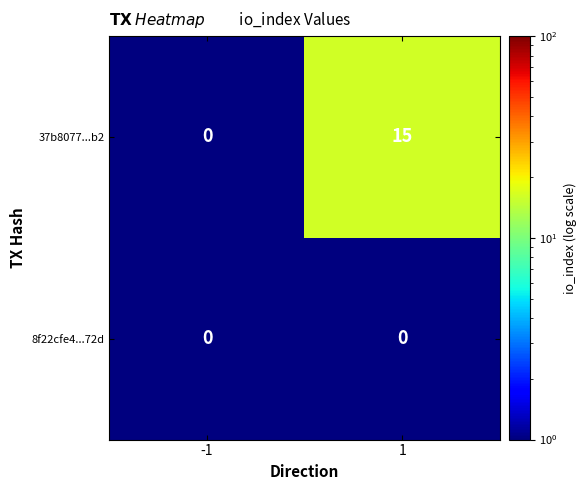

Which series changed the most between -1 and 1?

37b8077...b2